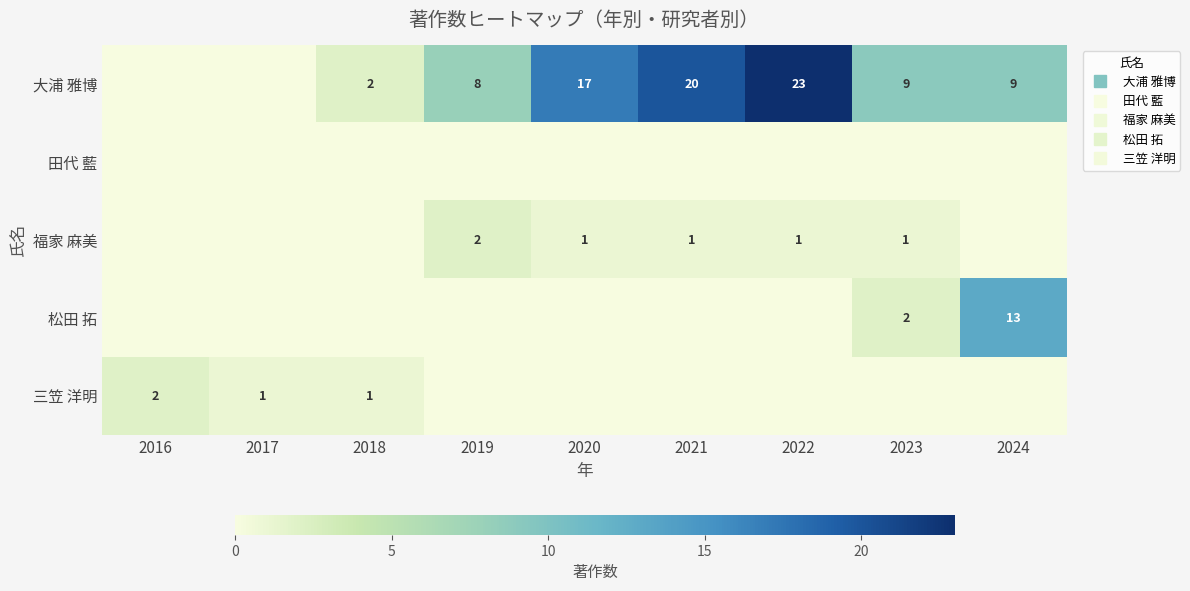

Rank the series by their maximum value, from highest to lowest.

大浦 雅博, 松田 拓, 福家 麻美, 三笠 洋明, 田代 藍